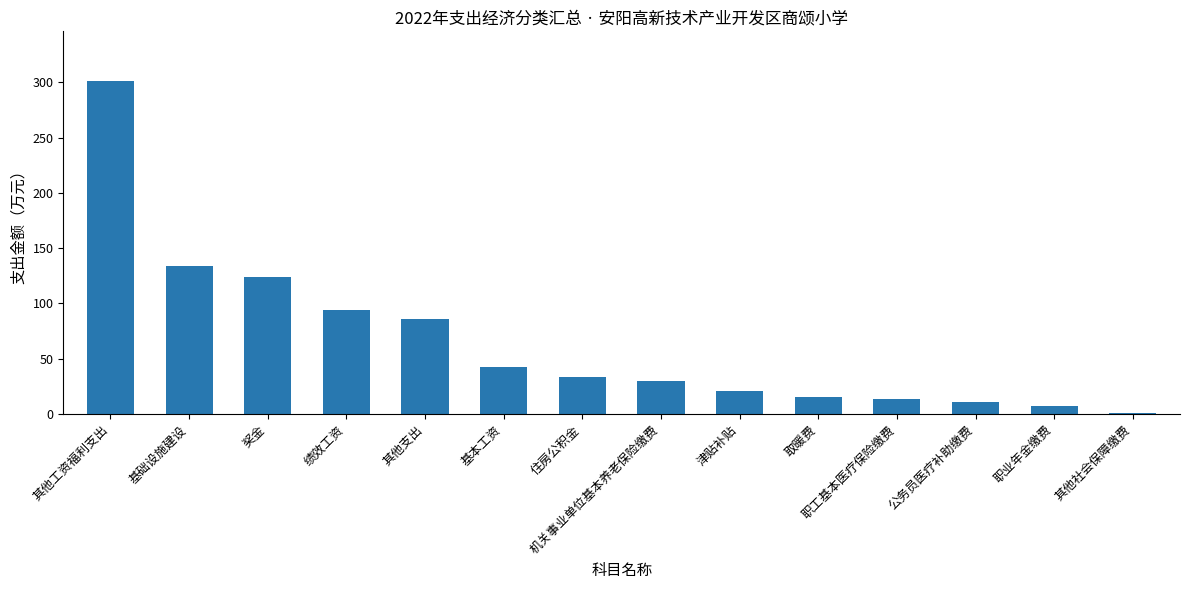

What is the sum of the values at 其他工资福利支出 and 奖金?

424.9